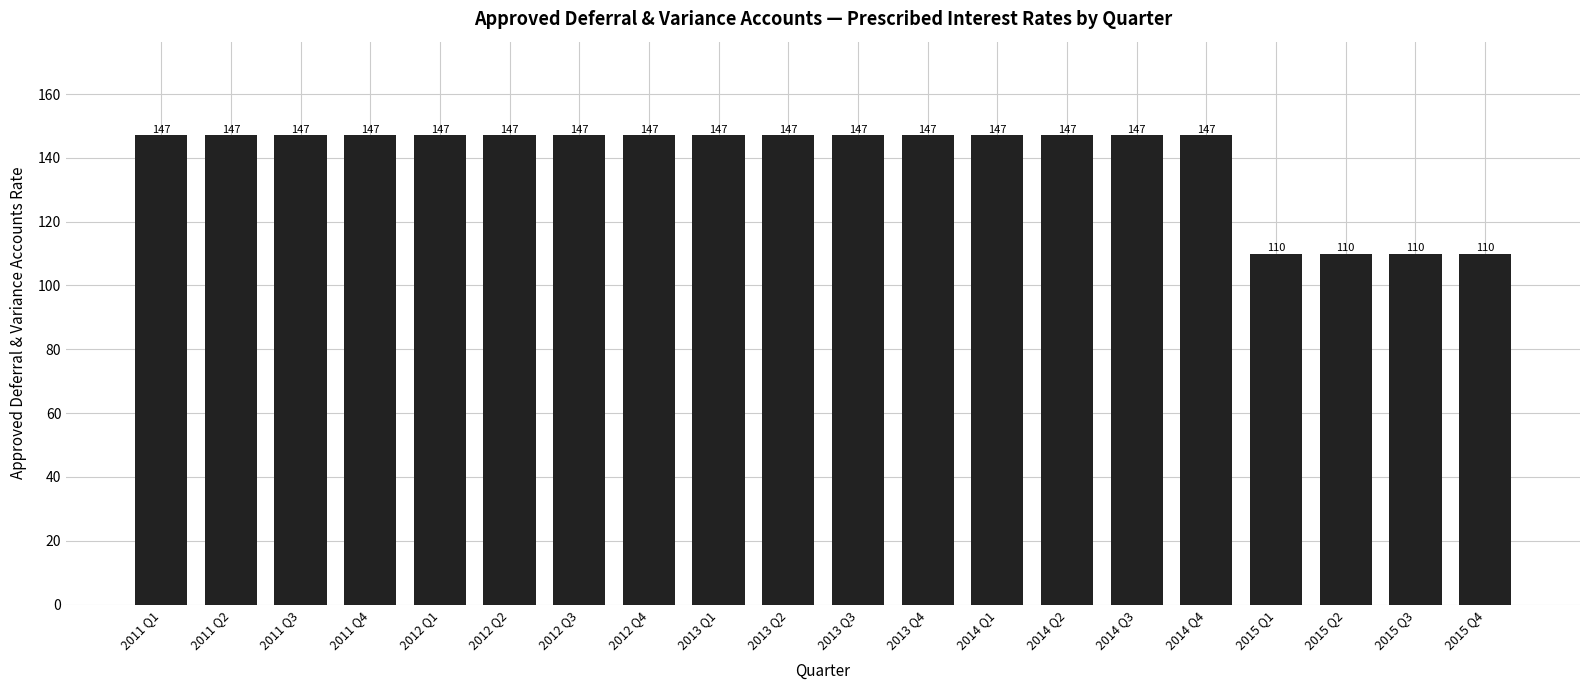

What is the value of the 4th bar from the left?

147